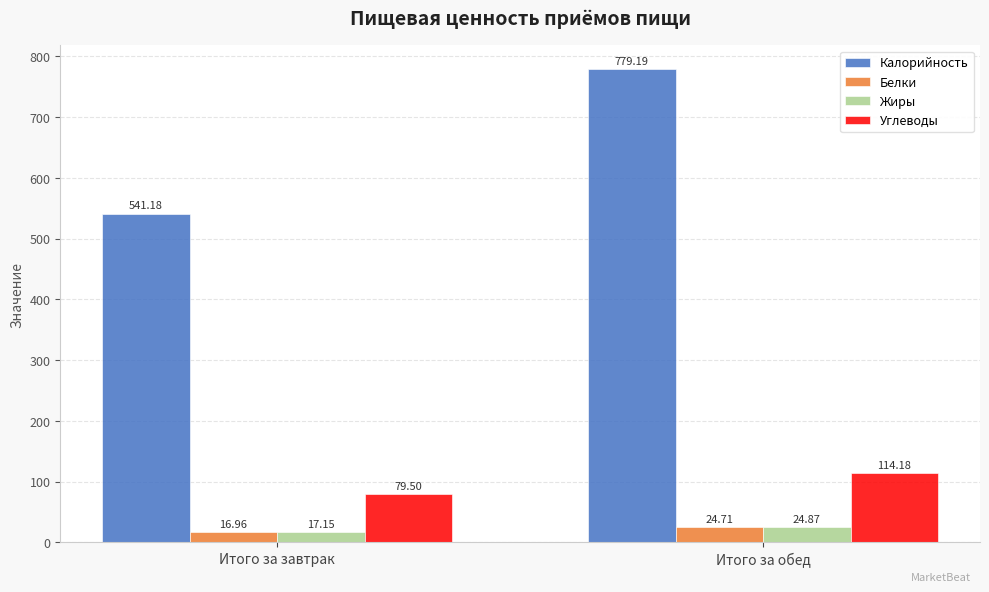

What are all the series names shown in the legend?

Калорийность, Белки, Жиры, Углеводы